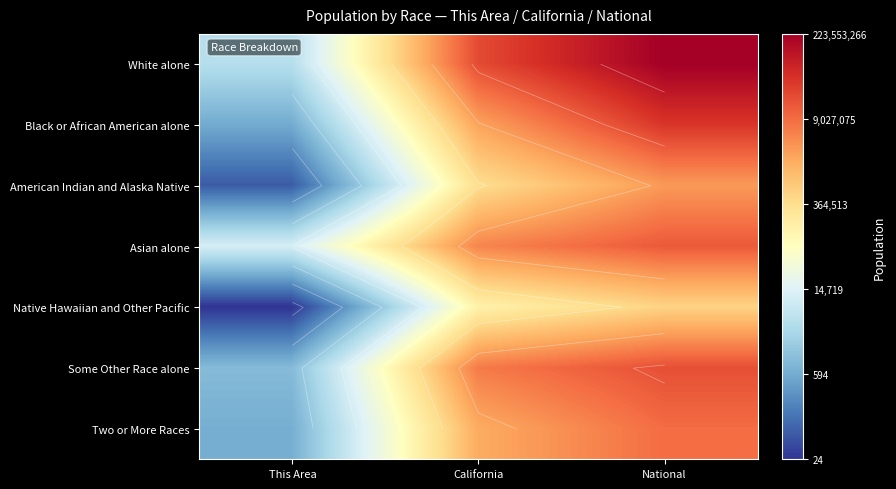

At which category does the chart reach its peak across all series?

National